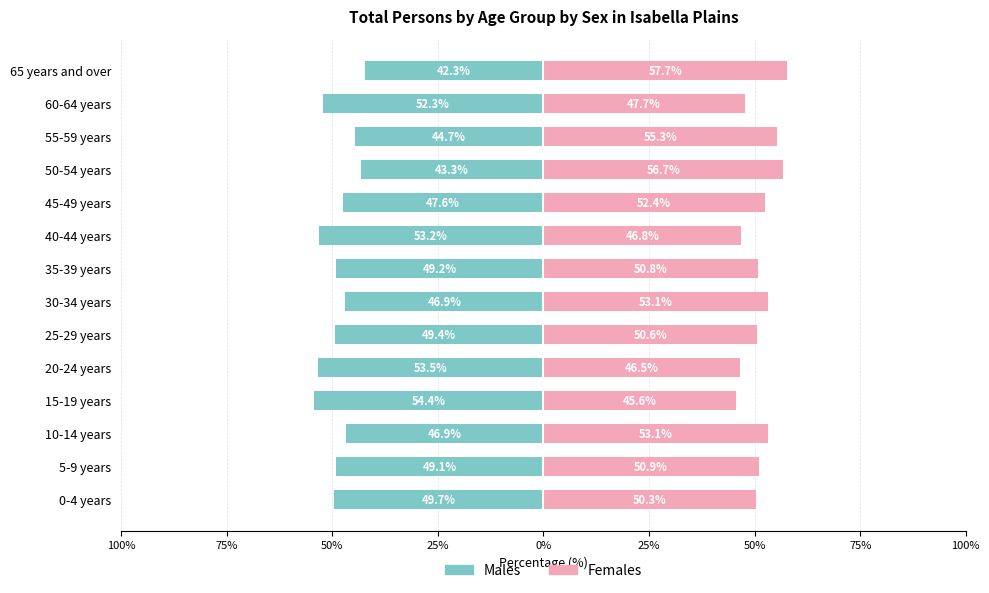

How many data points in Males are less than -49?

8